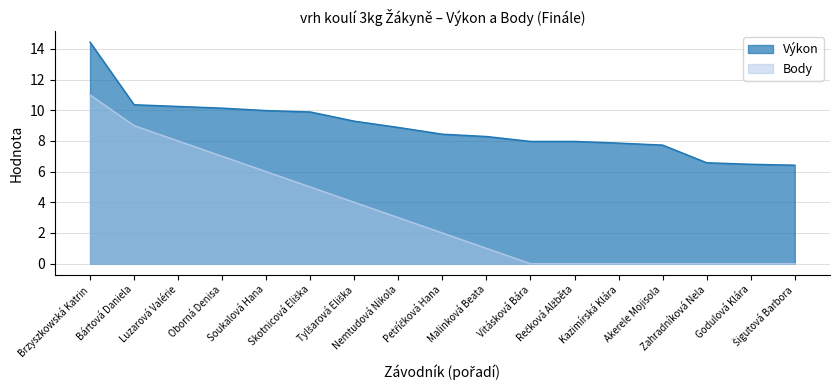

What is the sum of all Body values?

56.0